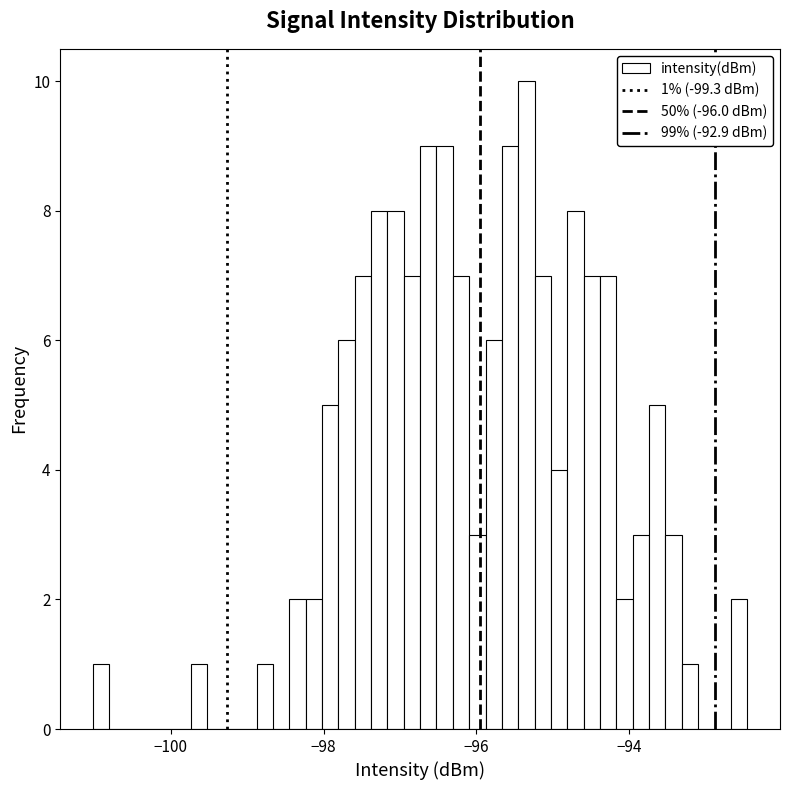

Read against the x-axis, roughly where is the centre of the tallest bar?

-95.4